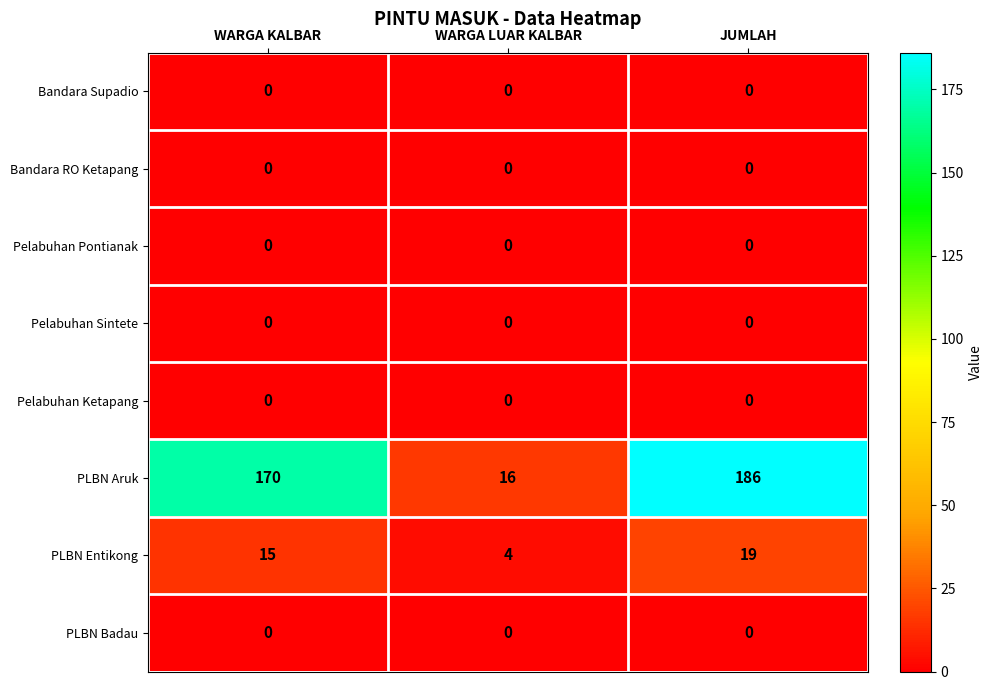

Which label corresponds to the largest value in the chart?

JUMLAH